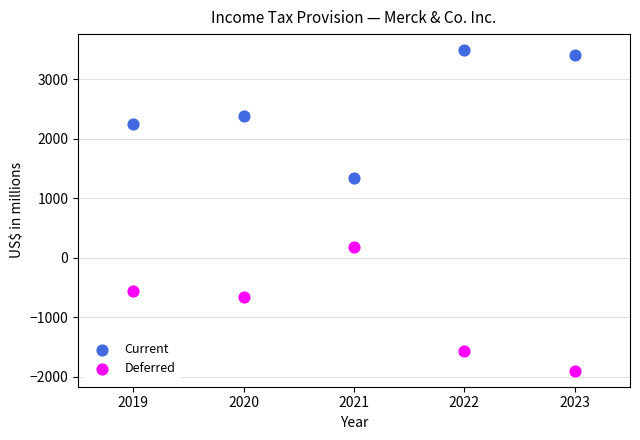

Which series contains the highest Y value?

Current